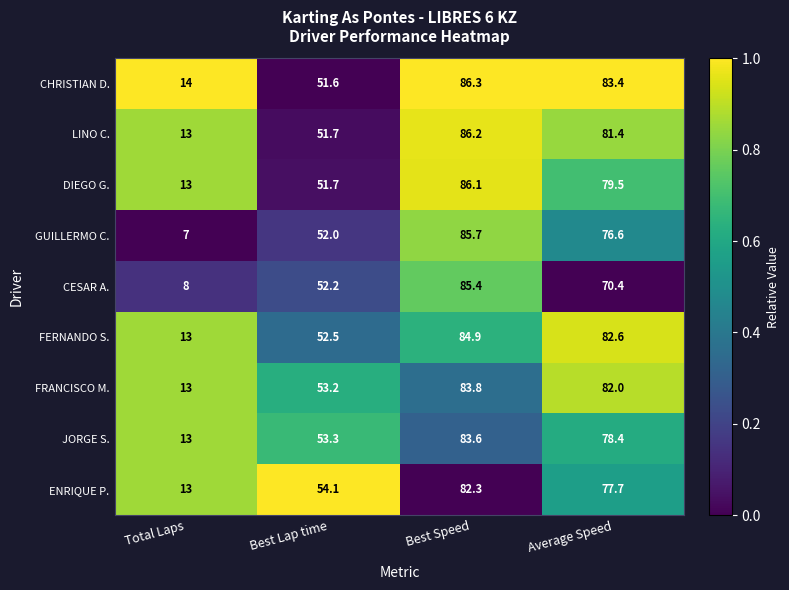

List the series in order of their peak value, lowest first.

ENRIQUE P., JORGE S., FRANCISCO M., FERNANDO S., CESAR A., GUILLERMO C., DIEGO G., LINO C., CHRISTIAN D.